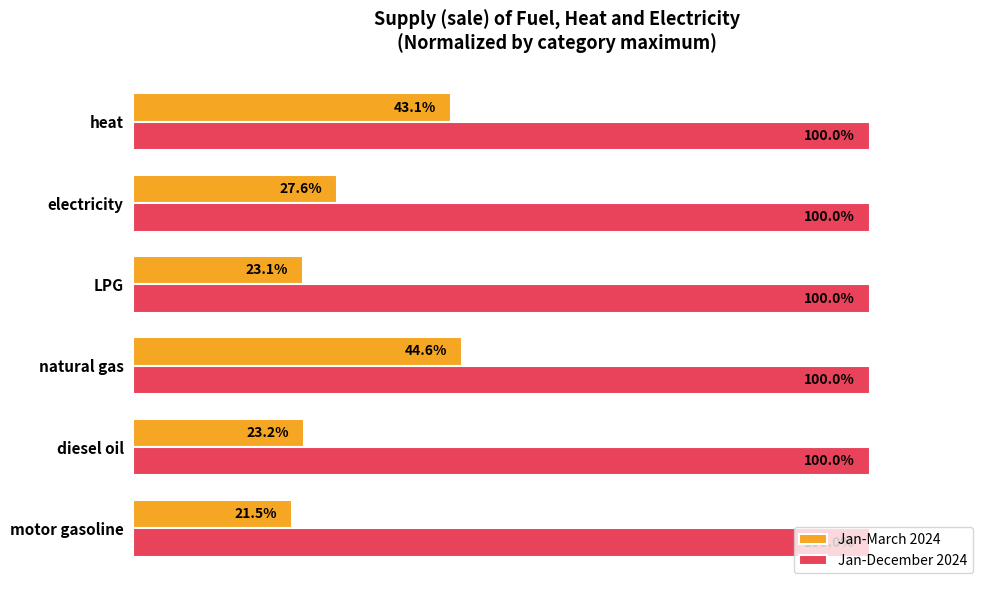

Where is Jan-March 2024 nearest to the value 33?

electricity